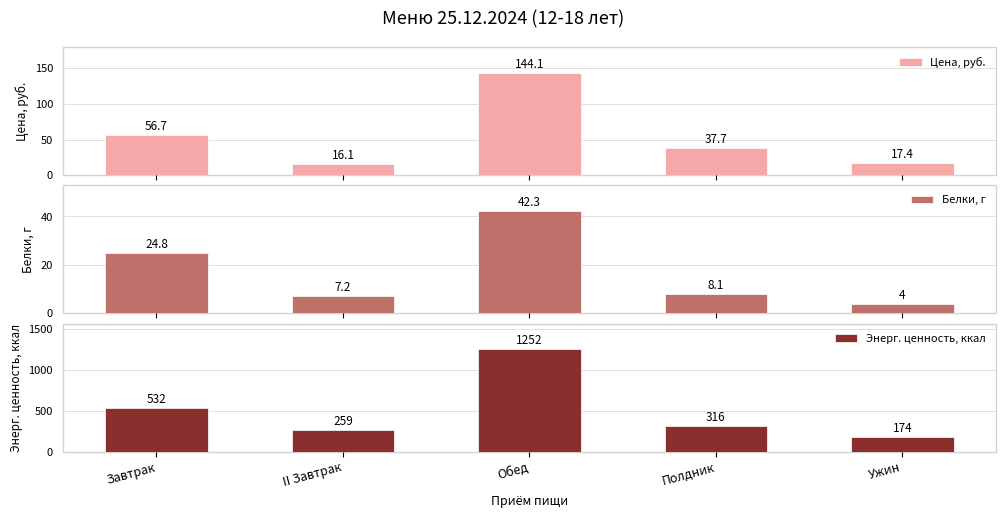

What are all the series names shown in the legend?

Цена, руб., Белки, г, Энерг. ценность, ккал